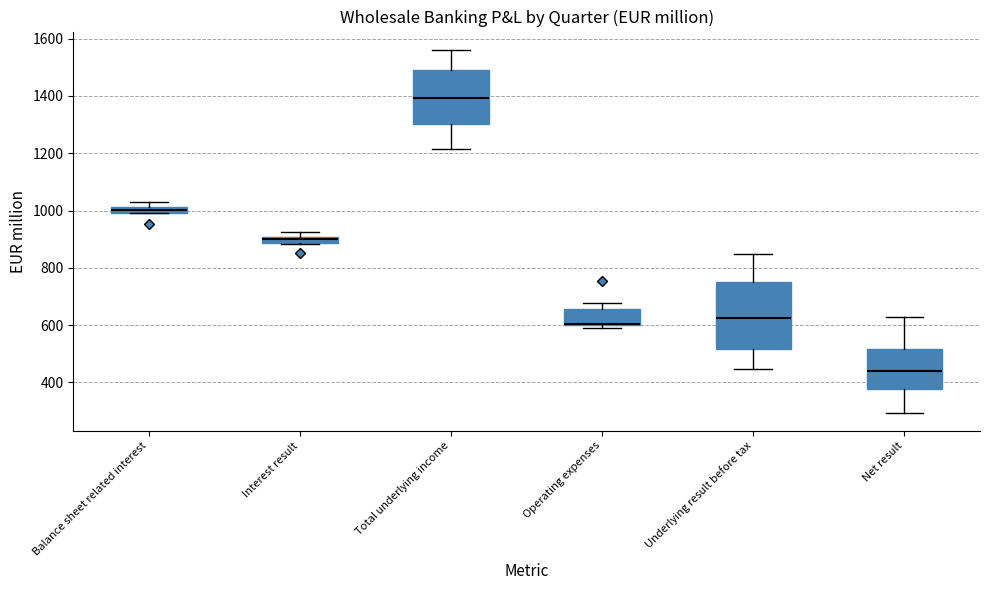

Comparing the boxes themselves (not the whiskers), which one is the tallest?

Underlying result before tax